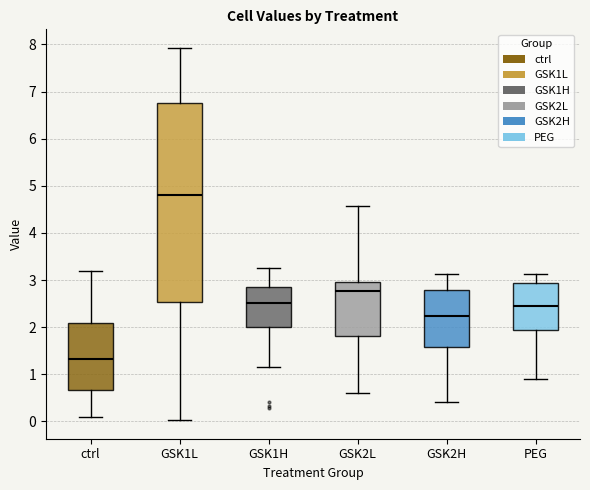

Which box's median line is the highest?

GSK1L